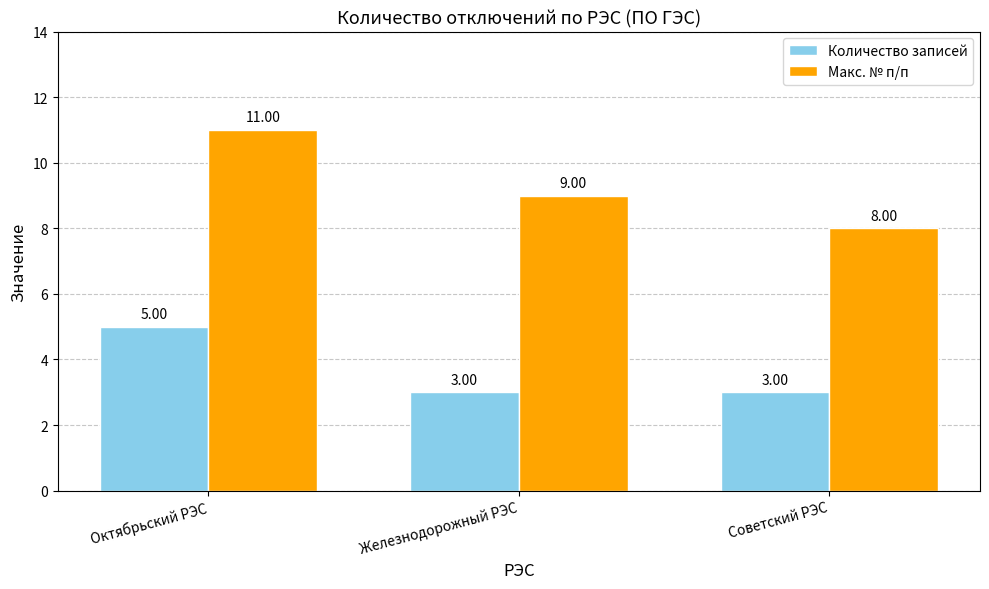

True or false: Количество записей has a value of 4 at Советский РЭС.

False